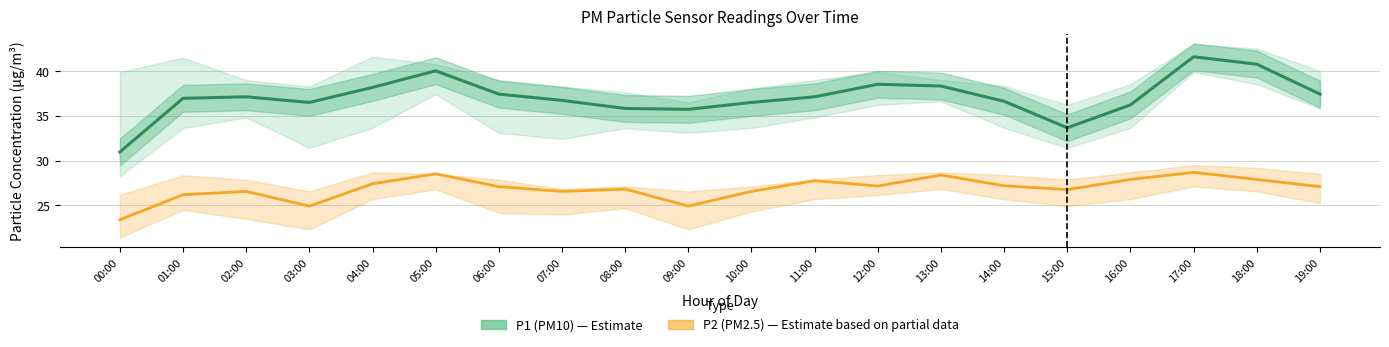

What is the difference between the second highest and second lowest values in the P2 (PM2.5) series?

3.6